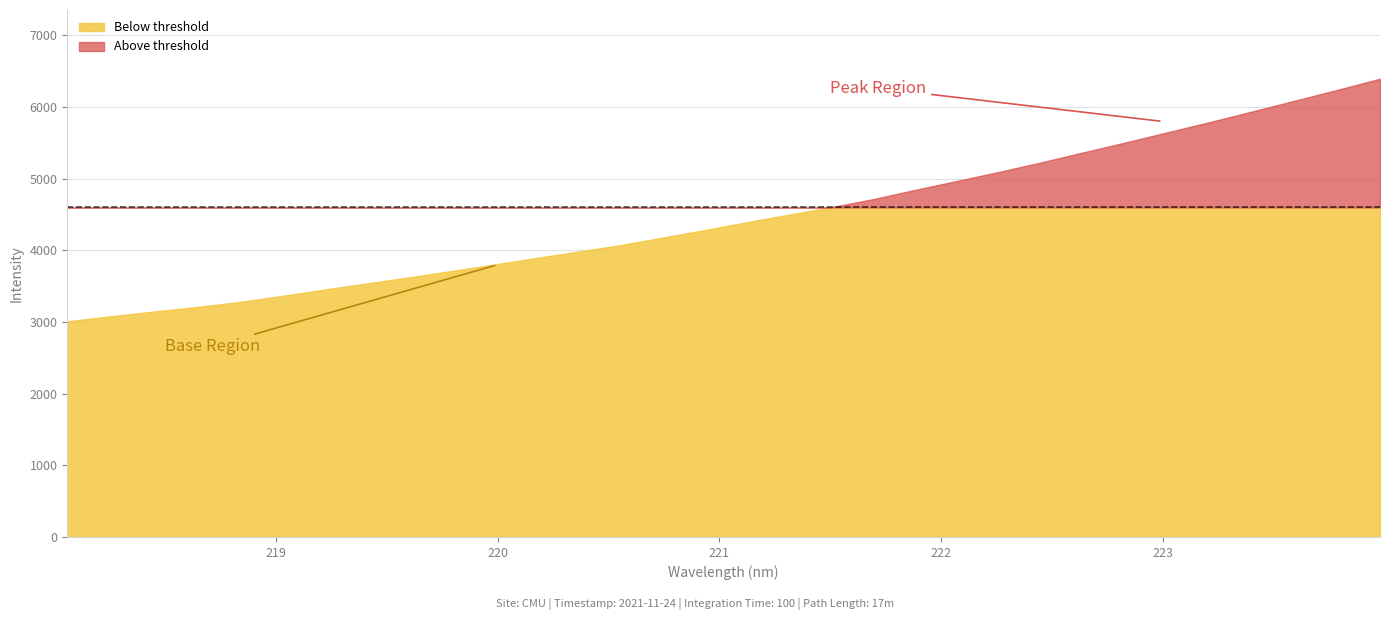

True or false: there are more than 1 points higher than both neighbors.

False